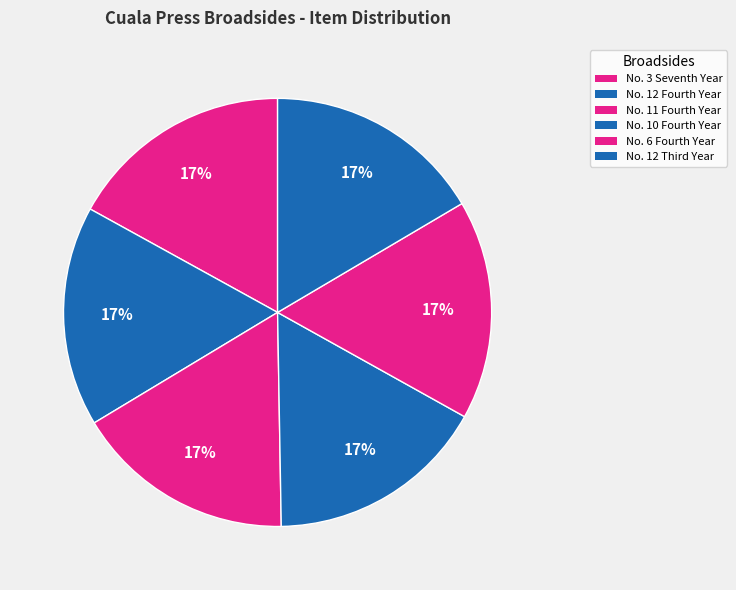

Which category has the smallest portion of the pie?

No. 12 Third Year